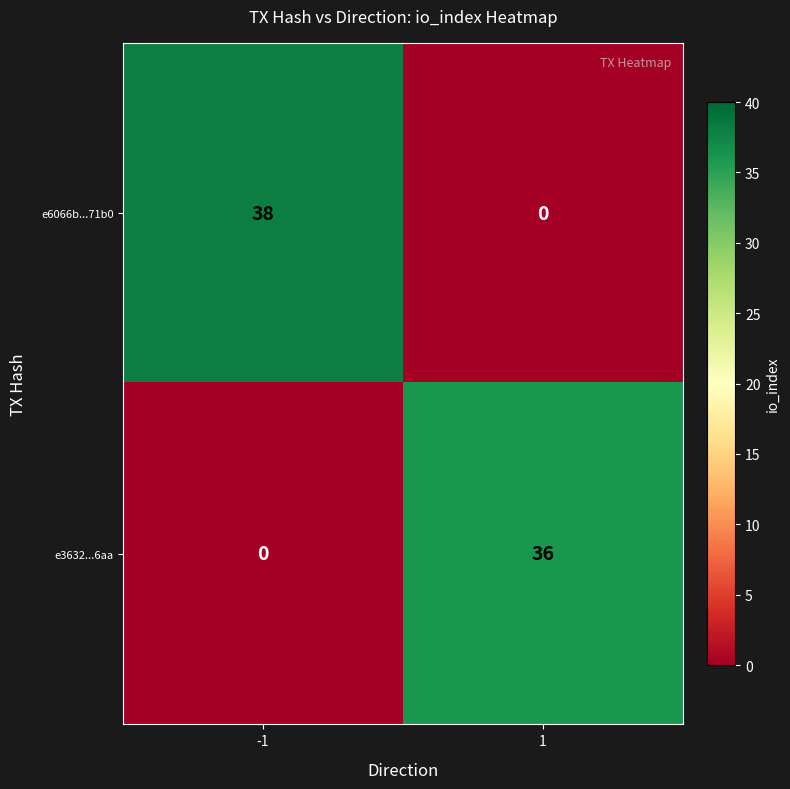

At which category is the sum across all series the highest?

-1